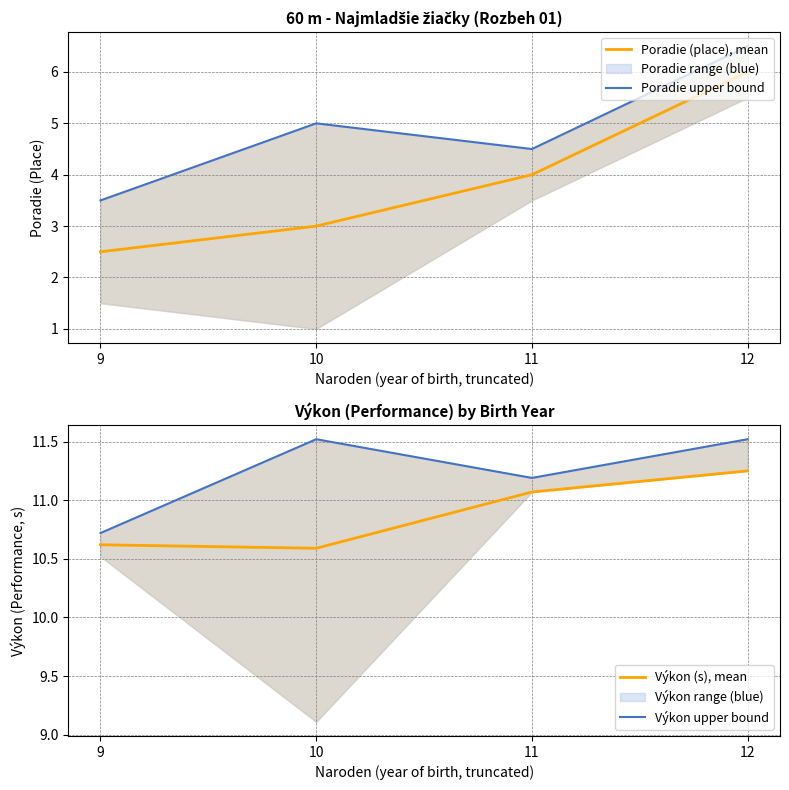

Reading left to right, what are all the values shown in this chart?

Poradie (place), mean: 2.5	3.0	4.0	6.0
Poradie upper bound: 3.5	5.0	4.5	6.5
Výkon (s), mean: 10.6	10.6	11.1	11.2
Výkon upper bound: 10.7	11.5	11.2	11.5